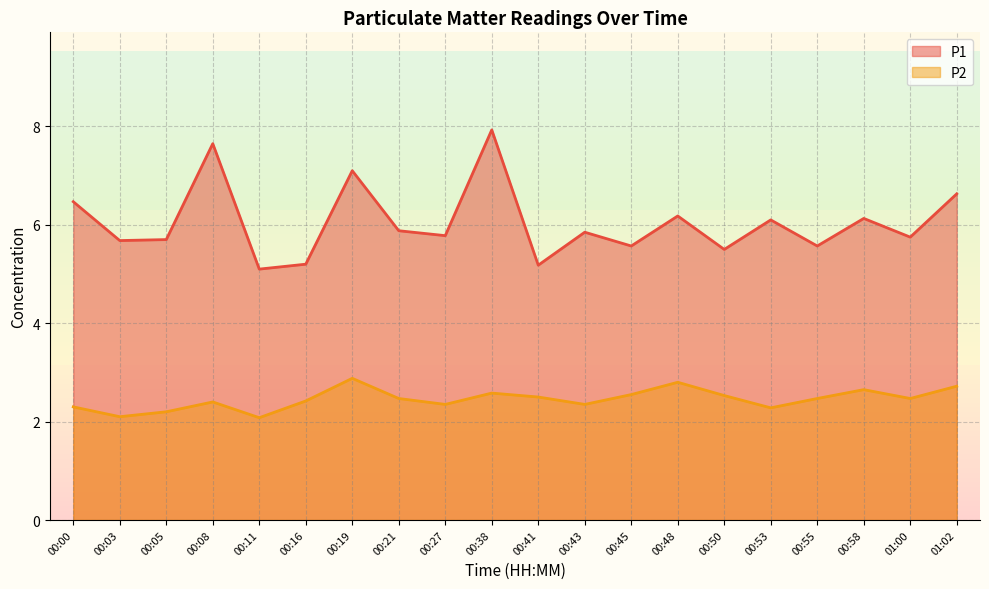

At which category does P1 reach its first local peak?

00:08